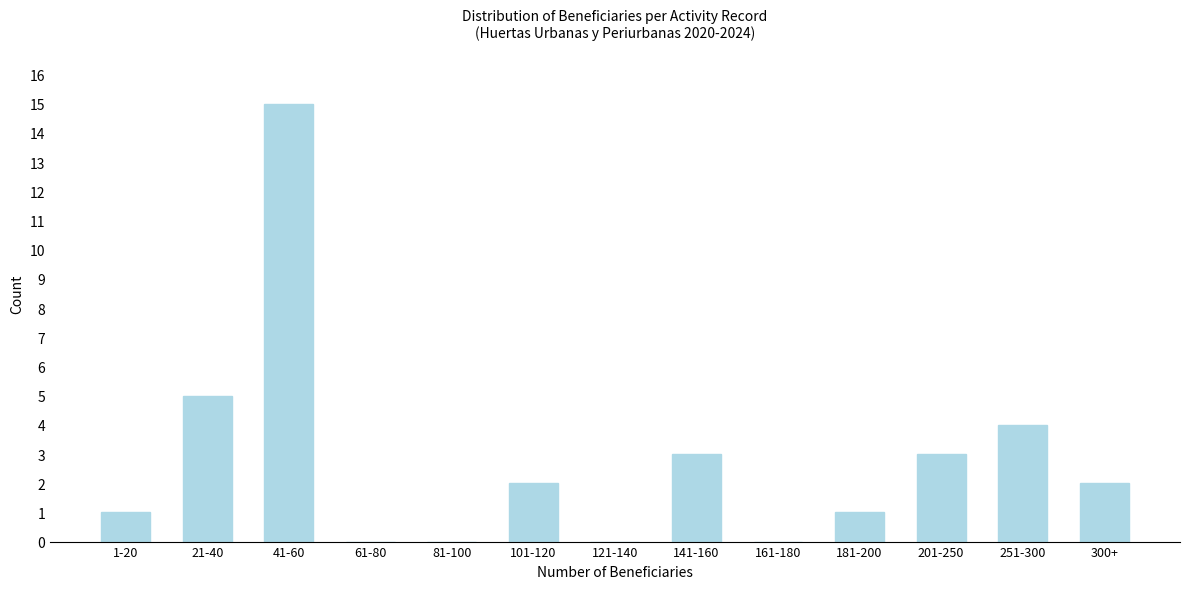

Reading left to right, extract all data points from this chart.

1-20=1	21-40=5	41-60=15	61-80=0	81-100=0	101-120=2	121-140=0	141-160=3	161-180=0	181-200=1	201-250=3	251-300=4	300+=2